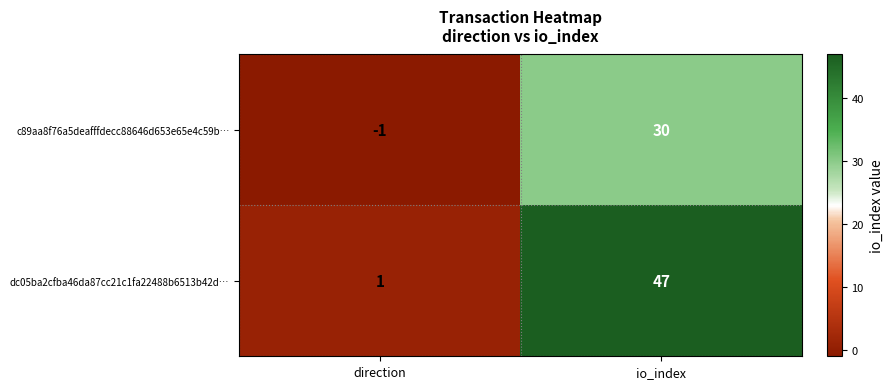

Which series has the largest total across all categories?

dc05ba2cfba46da87cc21c1fa22488b6513b42d…